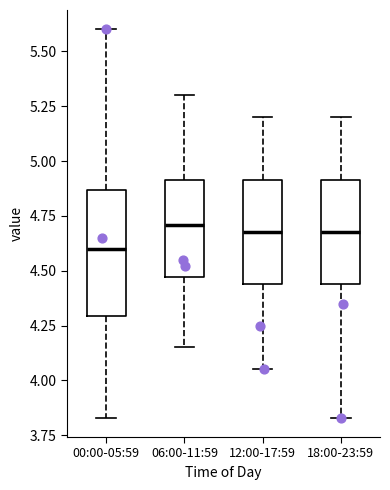

Reading left to right, read every box against the y-axis: the position of its median line, the range the box covers, and the ends of its whiskers. The values are not printed on the chart, so give them approximately, as read against the axis.

00:00-05:59: median 4.60, box 4.30 to 4.85, whiskers 3.85 to 5.60
06:00-11:59: median 4.70, box 4.45 to 4.90, whiskers 4.15 to 5.30
12:00-17:59: median 4.70, box 4.45 to 4.90, whiskers 4.05 to 5.20
18:00-23:59: median 4.70, box 4.45 to 4.90, whiskers 3.85 to 5.20